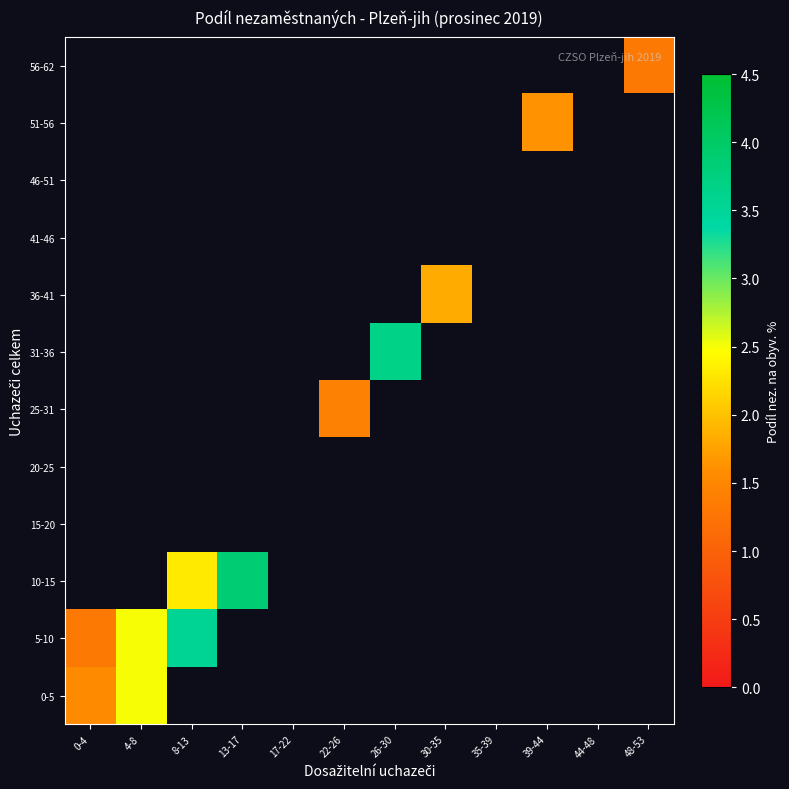

Which category has the lowest value across all series?

48-53